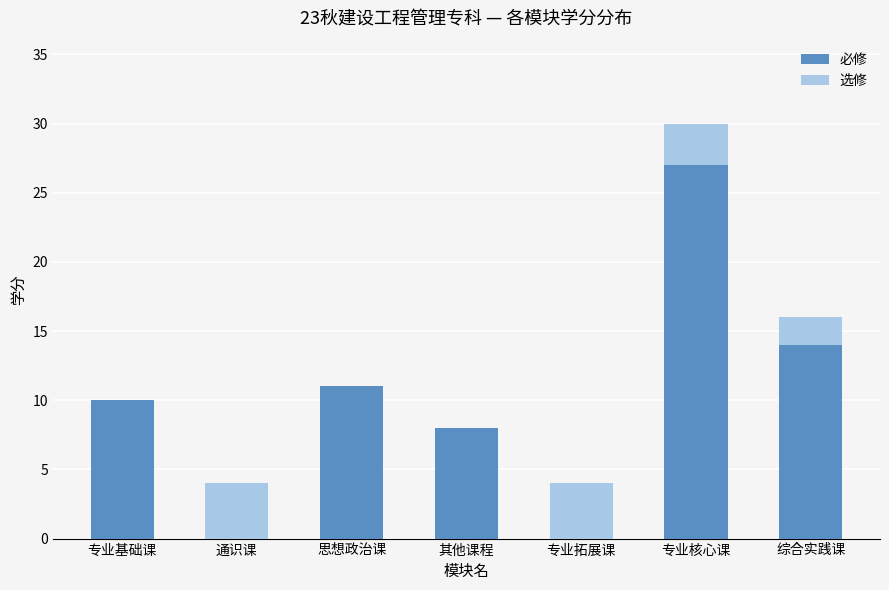

What is the highest value of the 必修 series?

27